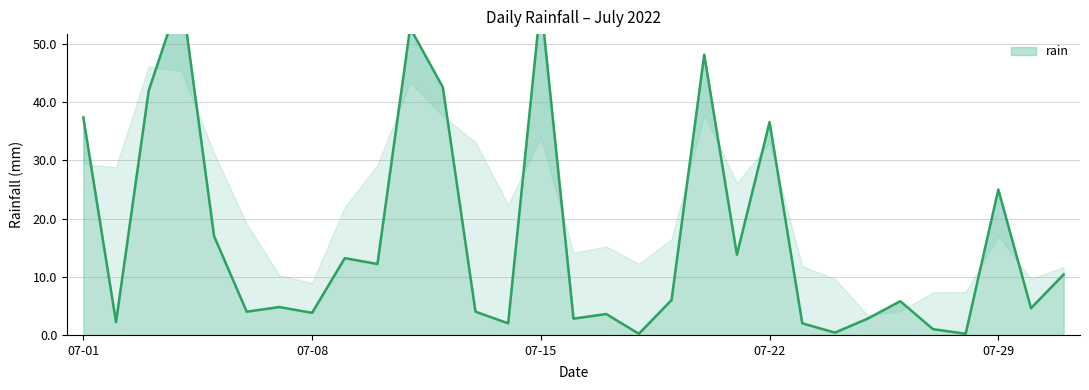

True or false: the data shows 5.8 at 2022-07-26.

True